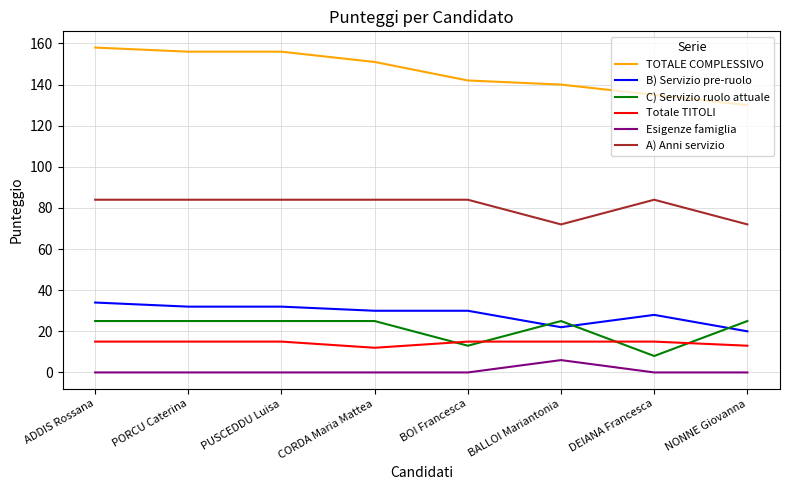

Is the value of C) Servizio ruolo attuale at BALLOI Mariantonia greater than the value of TOTALE COMPLESSIVO at ADDIS Rossana?

No